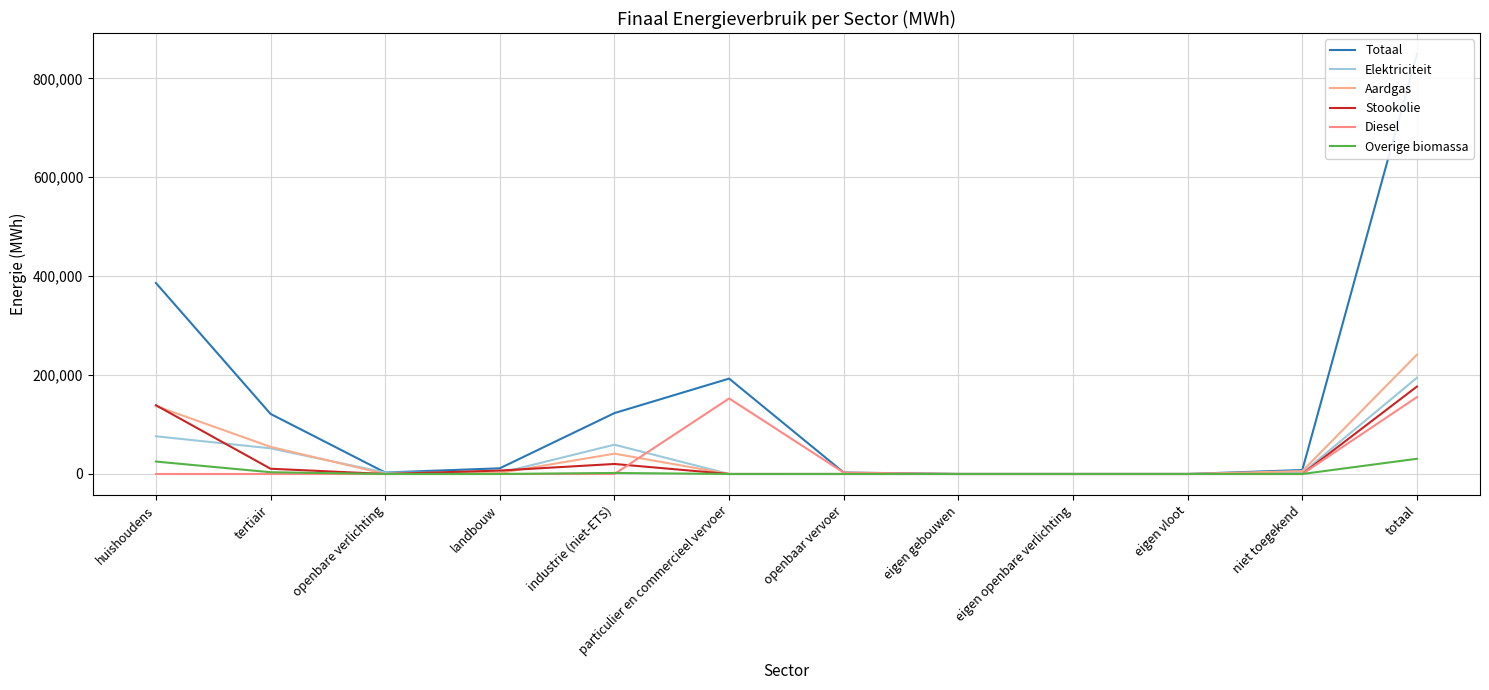

What is the sum of all Stookolie values?

353644.1